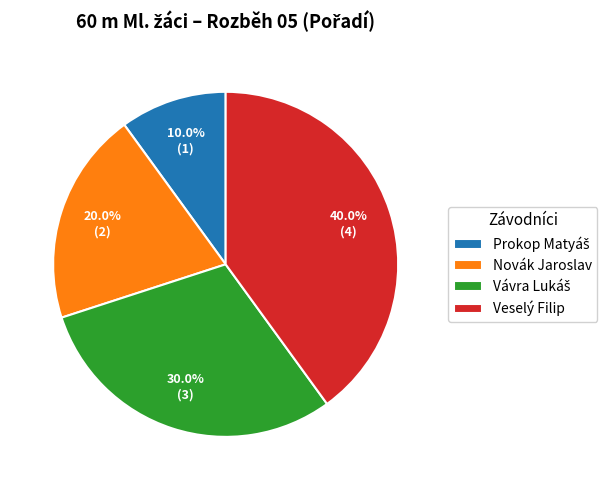

The Veselý Filip slice represents 40% of the pie. True or false?

True